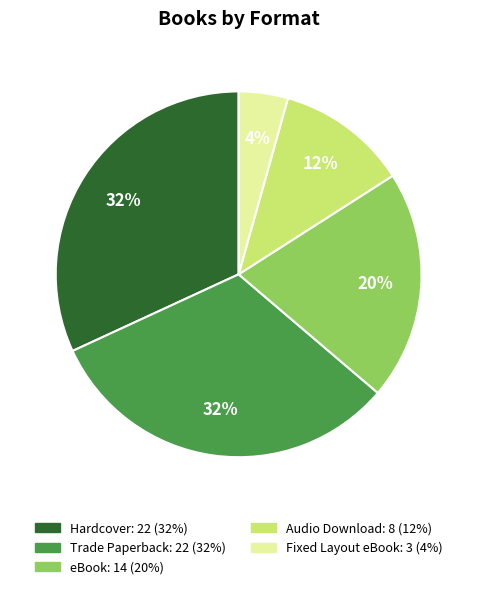

Is it true that eBook is 20% of the pie?

True